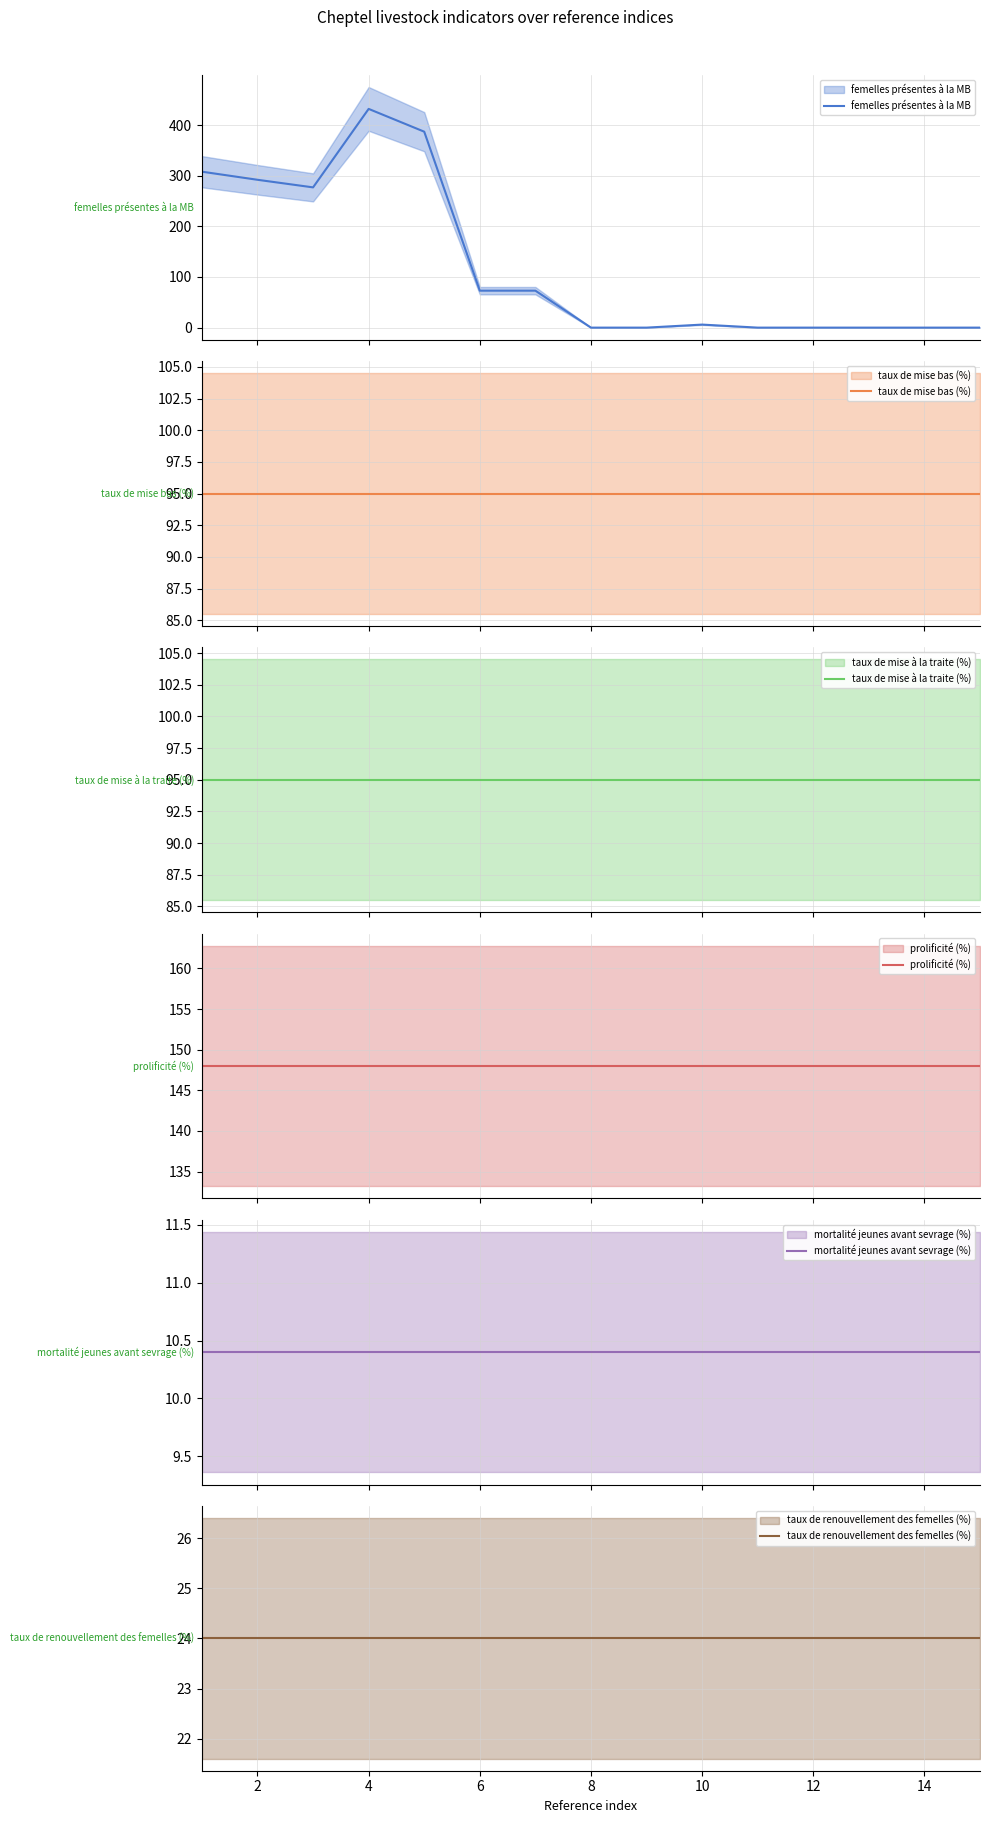

Is it true that femelles présentes à la MB equals 292.0 at 2?

True